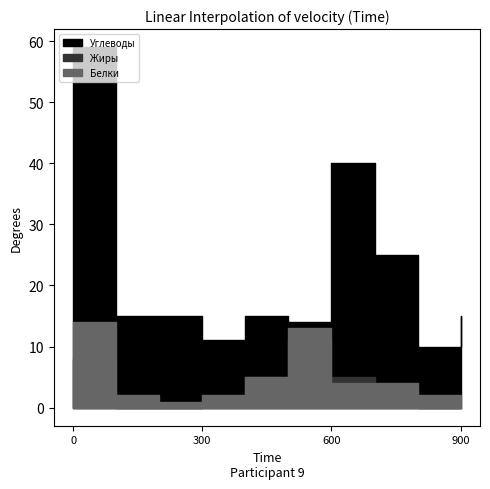

How many values in the Углеводы series are below 15?

3